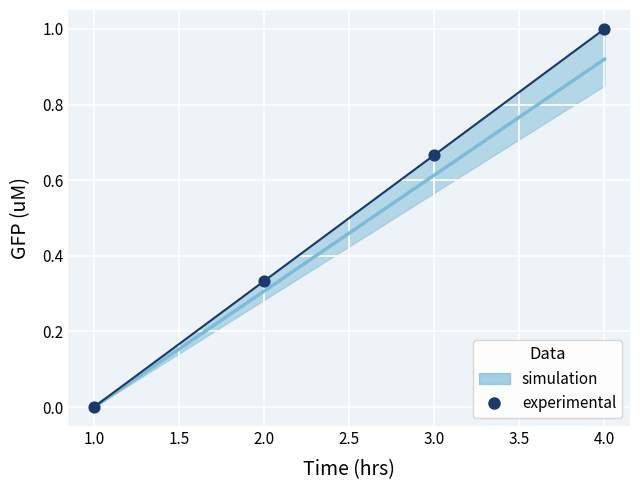

What is the change in value from 1.0 to 3.0?

+0.7